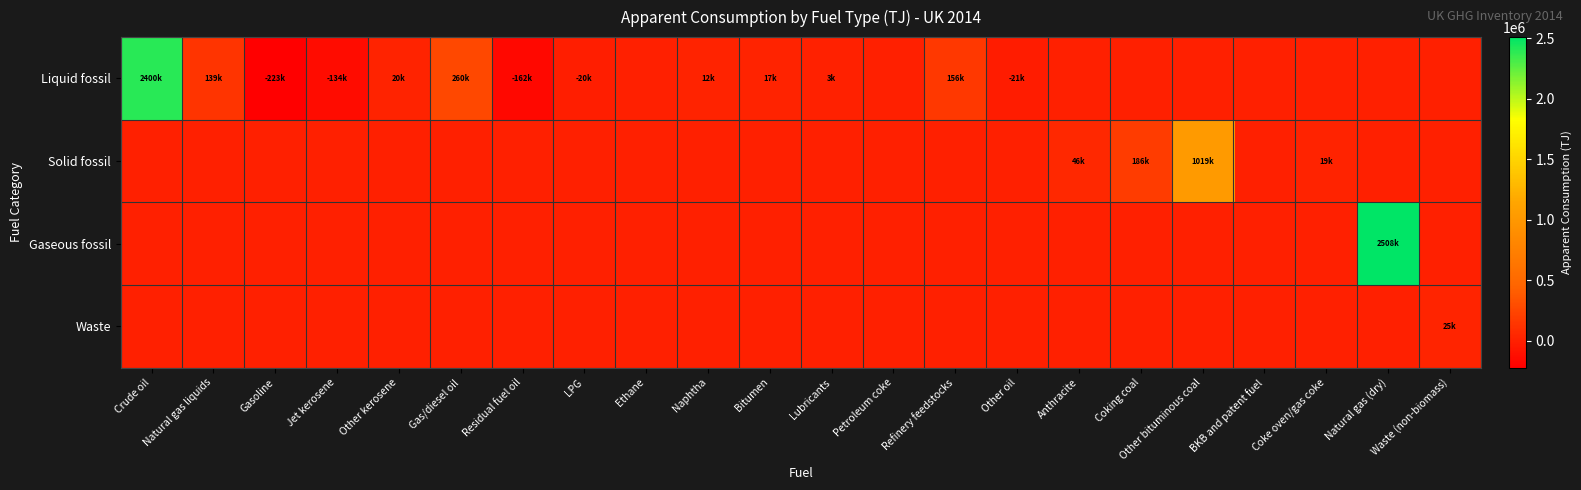

What is the maximum value shown in the chart?

2508049.3